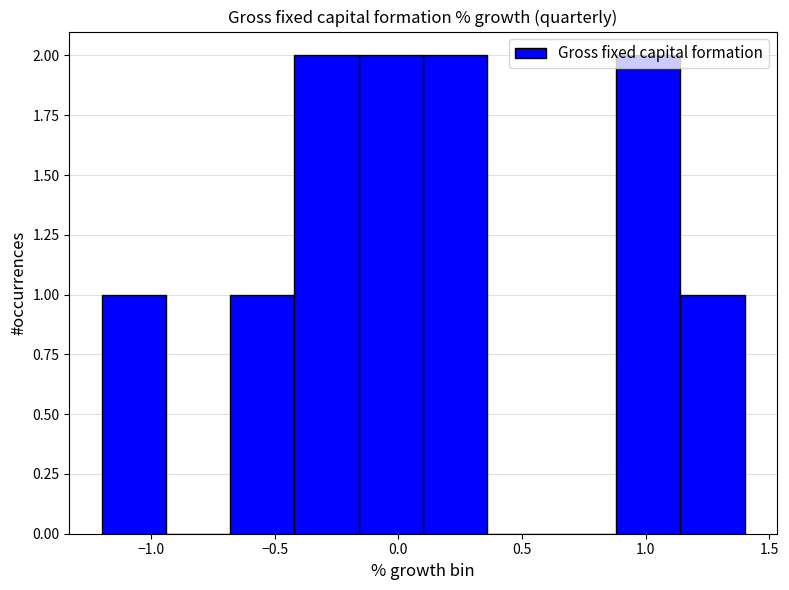

Reading left to right, list every bar in this chart as the range it spans on the x-axis followed by its height. Neither the bar edges nor the heights are printed on the chart, so give them approximately, as read against the axes.

-1.20 to -0.94: 1
-0.94 to -0.68: 0
-0.68 to -0.42: 1
-0.42 to -0.16: 2
-0.16 to 0.10: 2
0.10 to 0.36: 2
0.36 to 0.62: 0
0.62 to 0.88: 0
0.88 to 1.14: 2
1.14 to 1.40: 1